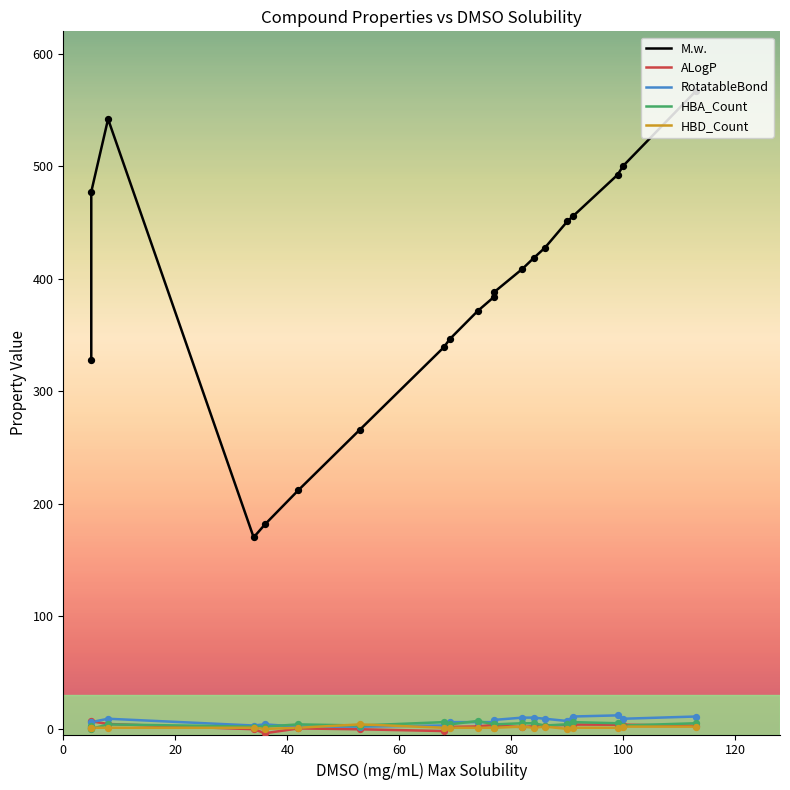

Which series has the widest spread of Y values?

M.w.